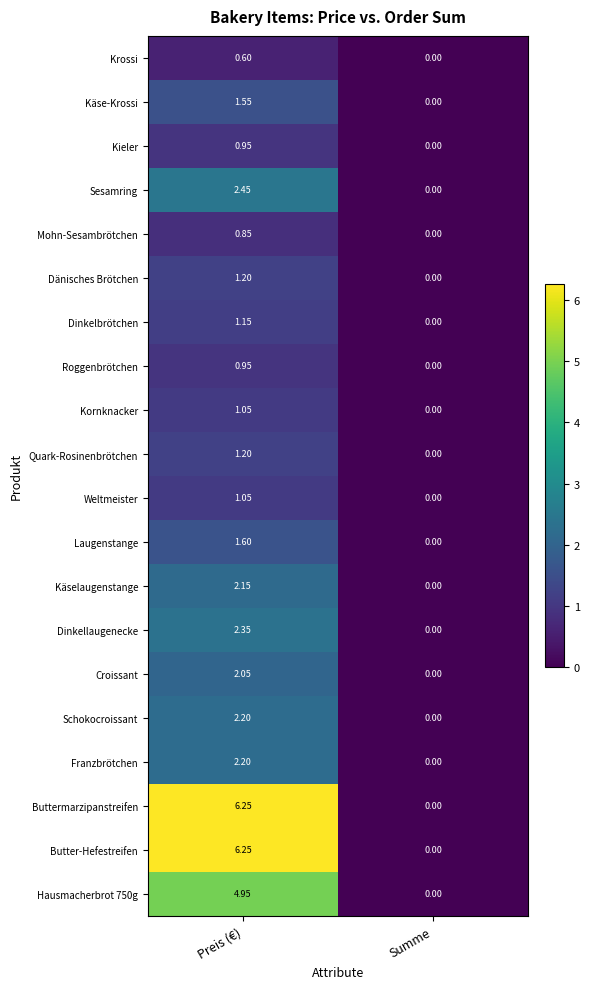

At which label does Krossi reach its minimum?

Summe